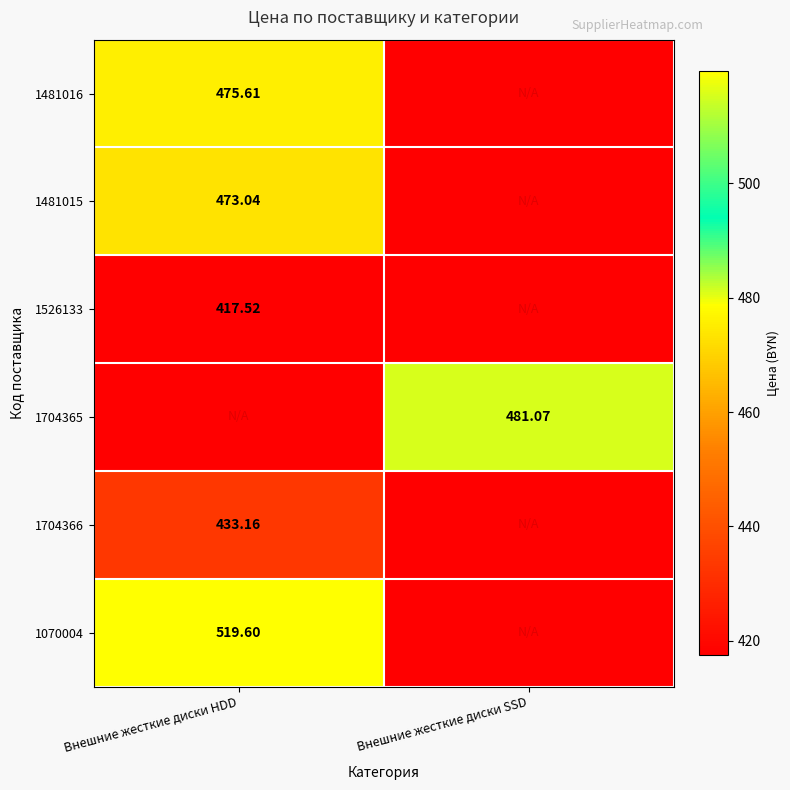

Where is 1704366 nearest to the value 433?

Внешние жесткие диски HDD